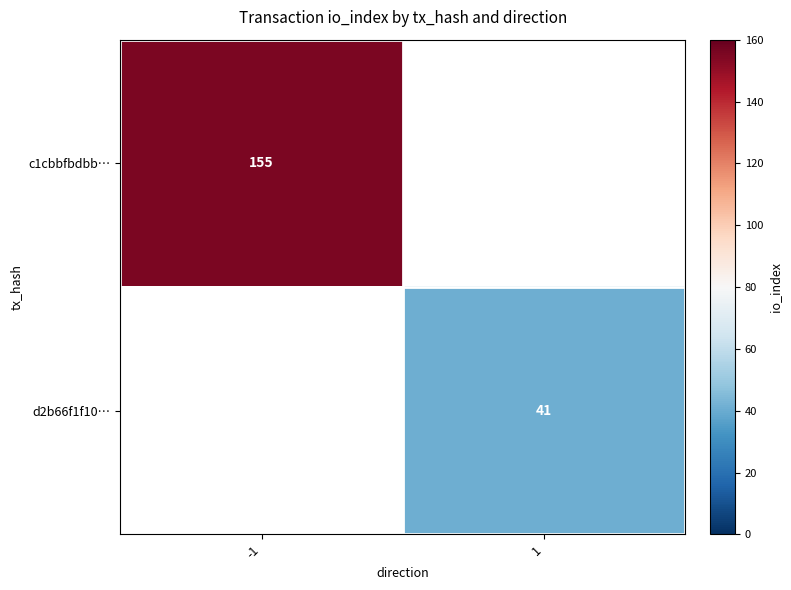

The value of d2b66f1f10… at 1 is 41. True or false?

True